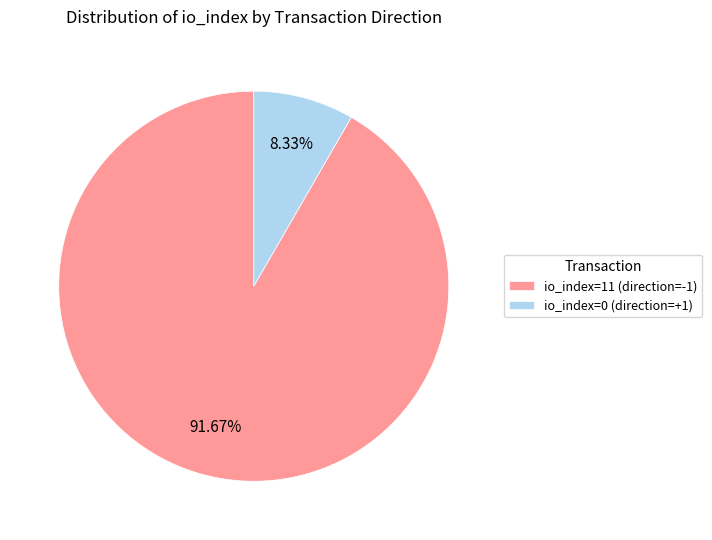

Between io_index=0 (direction=+1) and io_index=11 (direction=-1), which is larger?

io_index=11 (direction=-1)